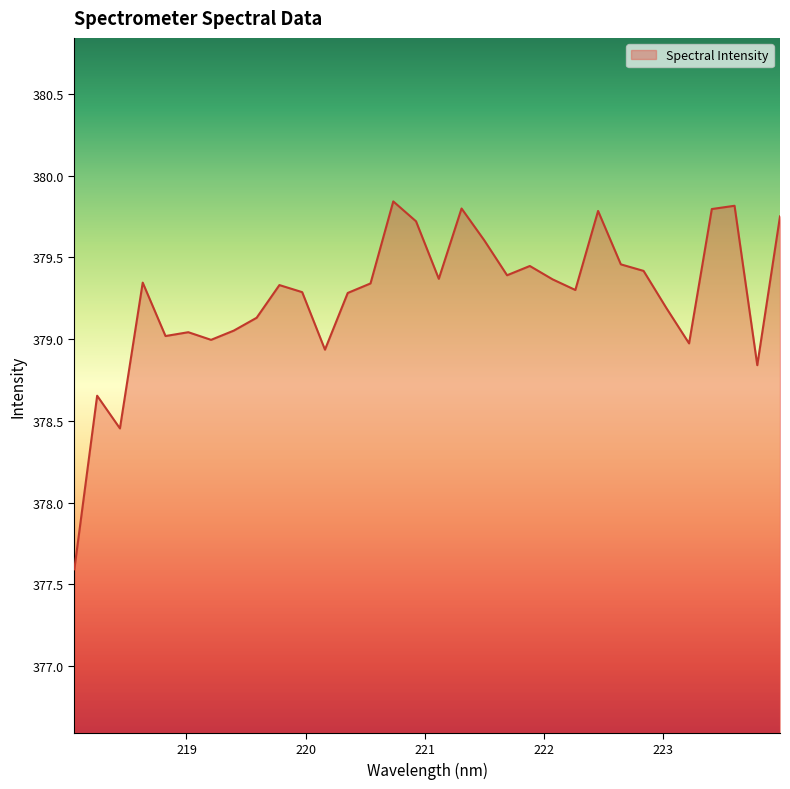

Does the chart display data point markers on the line(s)?

No